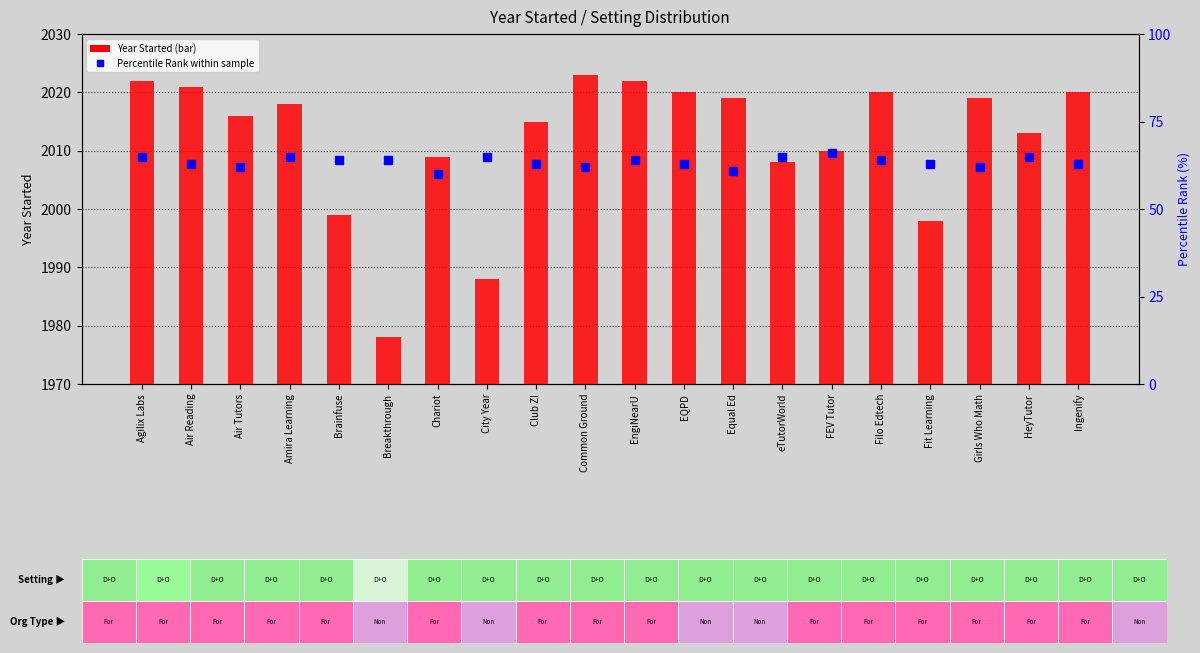

What is the total value across all series at City Year?

2053